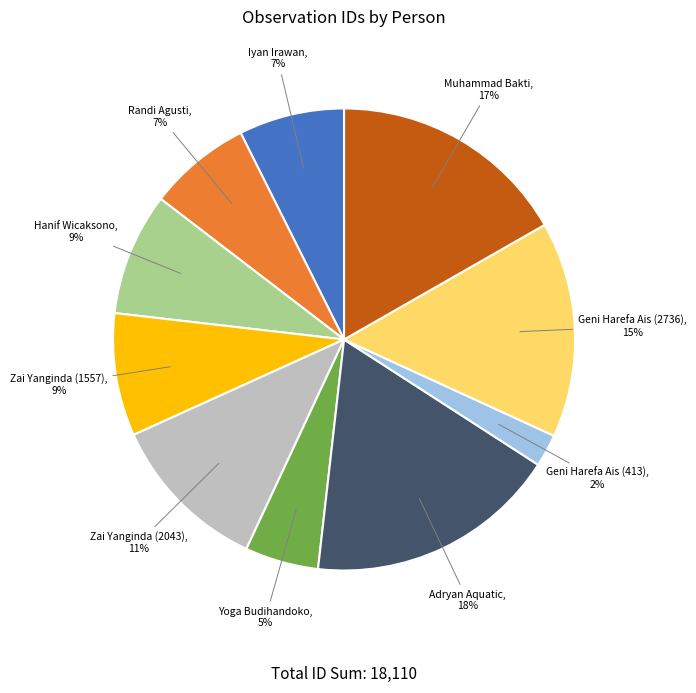

To the nearest percent, what is the average slice percentage?

10%